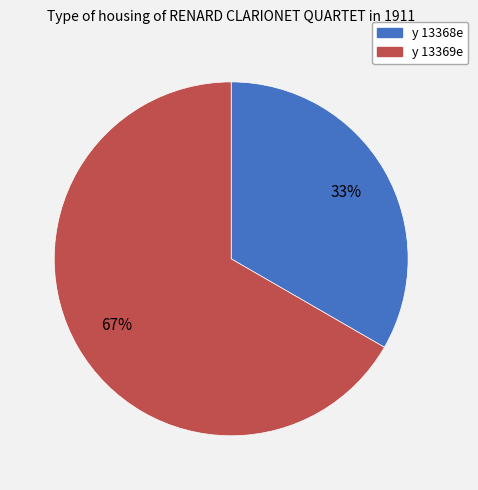

Rank the categories by value from lowest to highest.

y 13368e, y 13369e